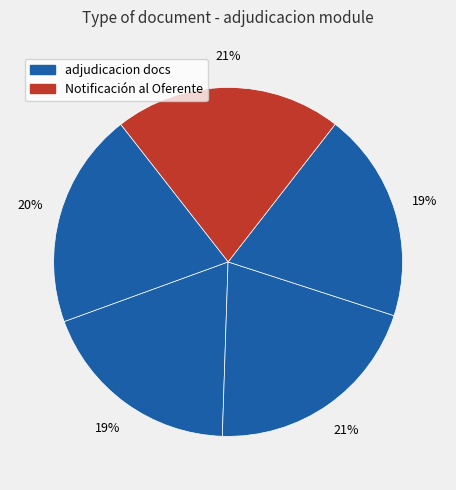

How many slices are in this pie chart?

5